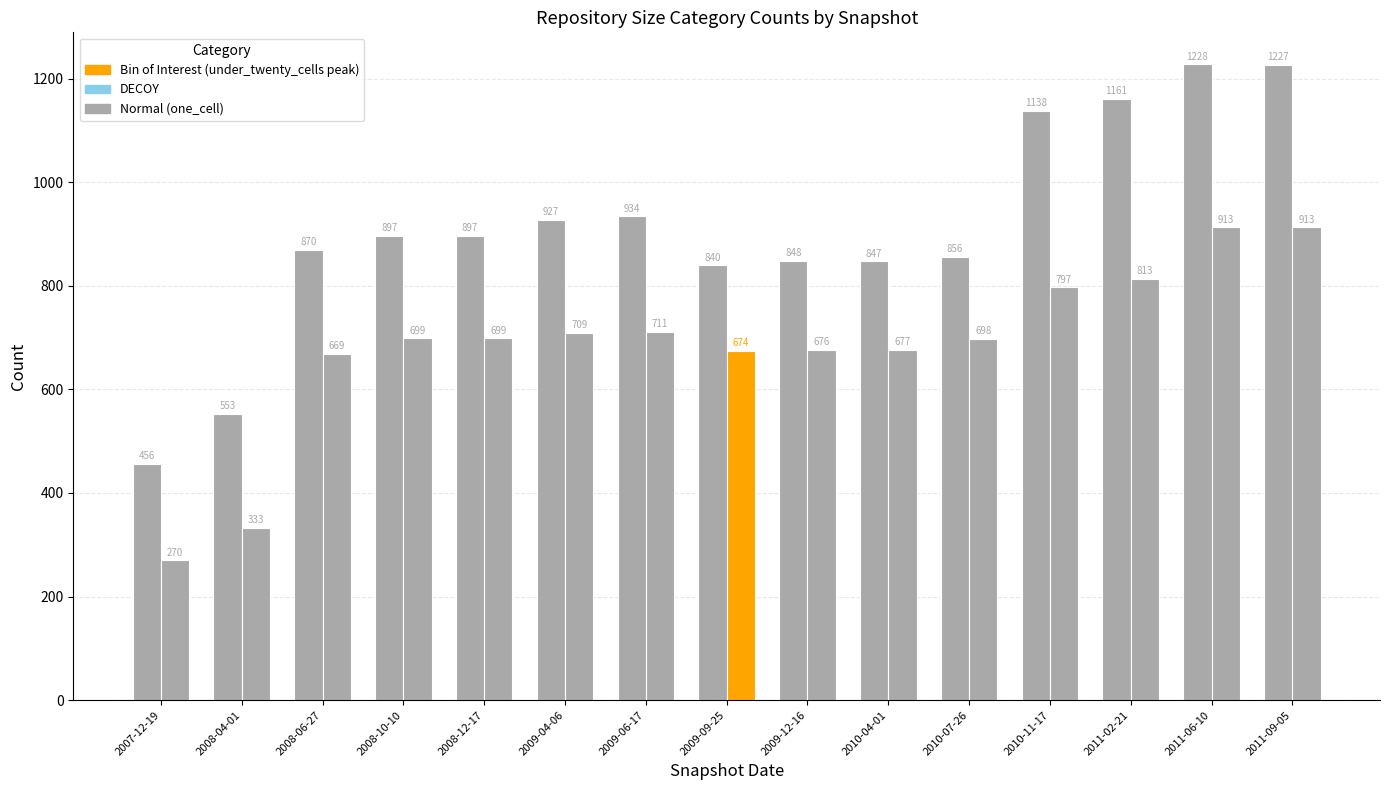

Reading left to right, extract all data points from this chart.

one_cell: 2007-12-19=456	2008-04-01=553	2008-06-27=870	2008-10-10=897	2008-12-17=897	2009-04-06=927	2009-06-17=934	2009-09-25=840	2009-12-16=848	2010-04-01=847	2010-07-26=856	2010-11-17=1138	2011-02-21=1161	2011-06-10=1228	2011-09-05=1227
under_twenty_cells: 2007-12-19=270	2008-04-01=333	2008-06-27=669	2008-10-10=699	2008-12-17=699	2009-04-06=709	2009-06-17=711	2009-09-25=674	2009-12-16=676	2010-04-01=677	2010-07-26=698	2010-11-17=797	2011-02-21=813	2011-06-10=913	2011-09-05=913